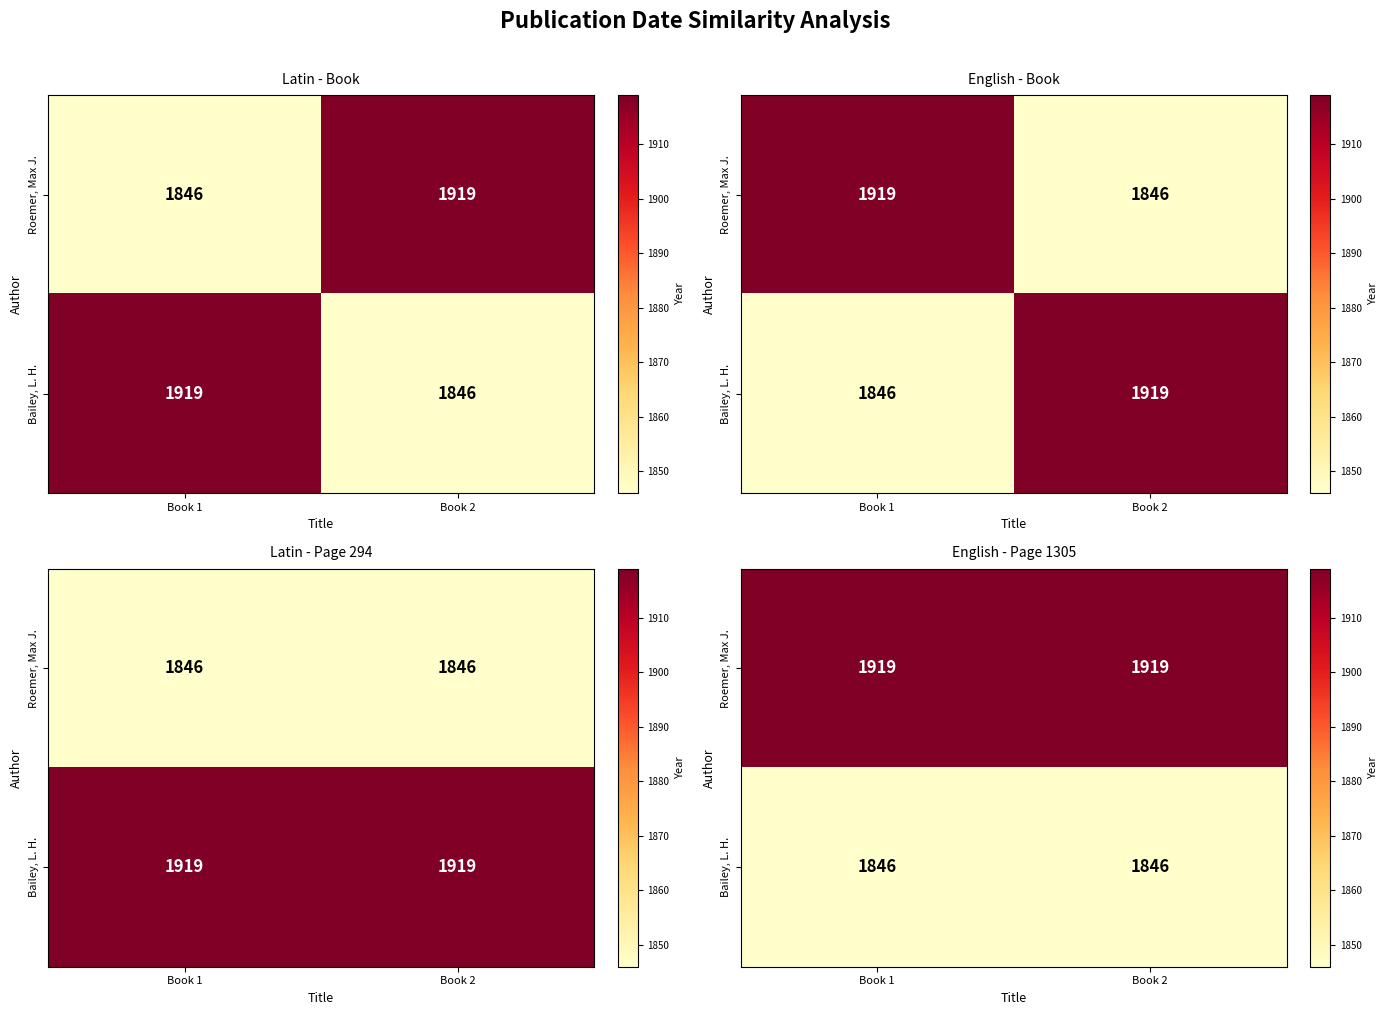

What is the greatest value displayed?

1919